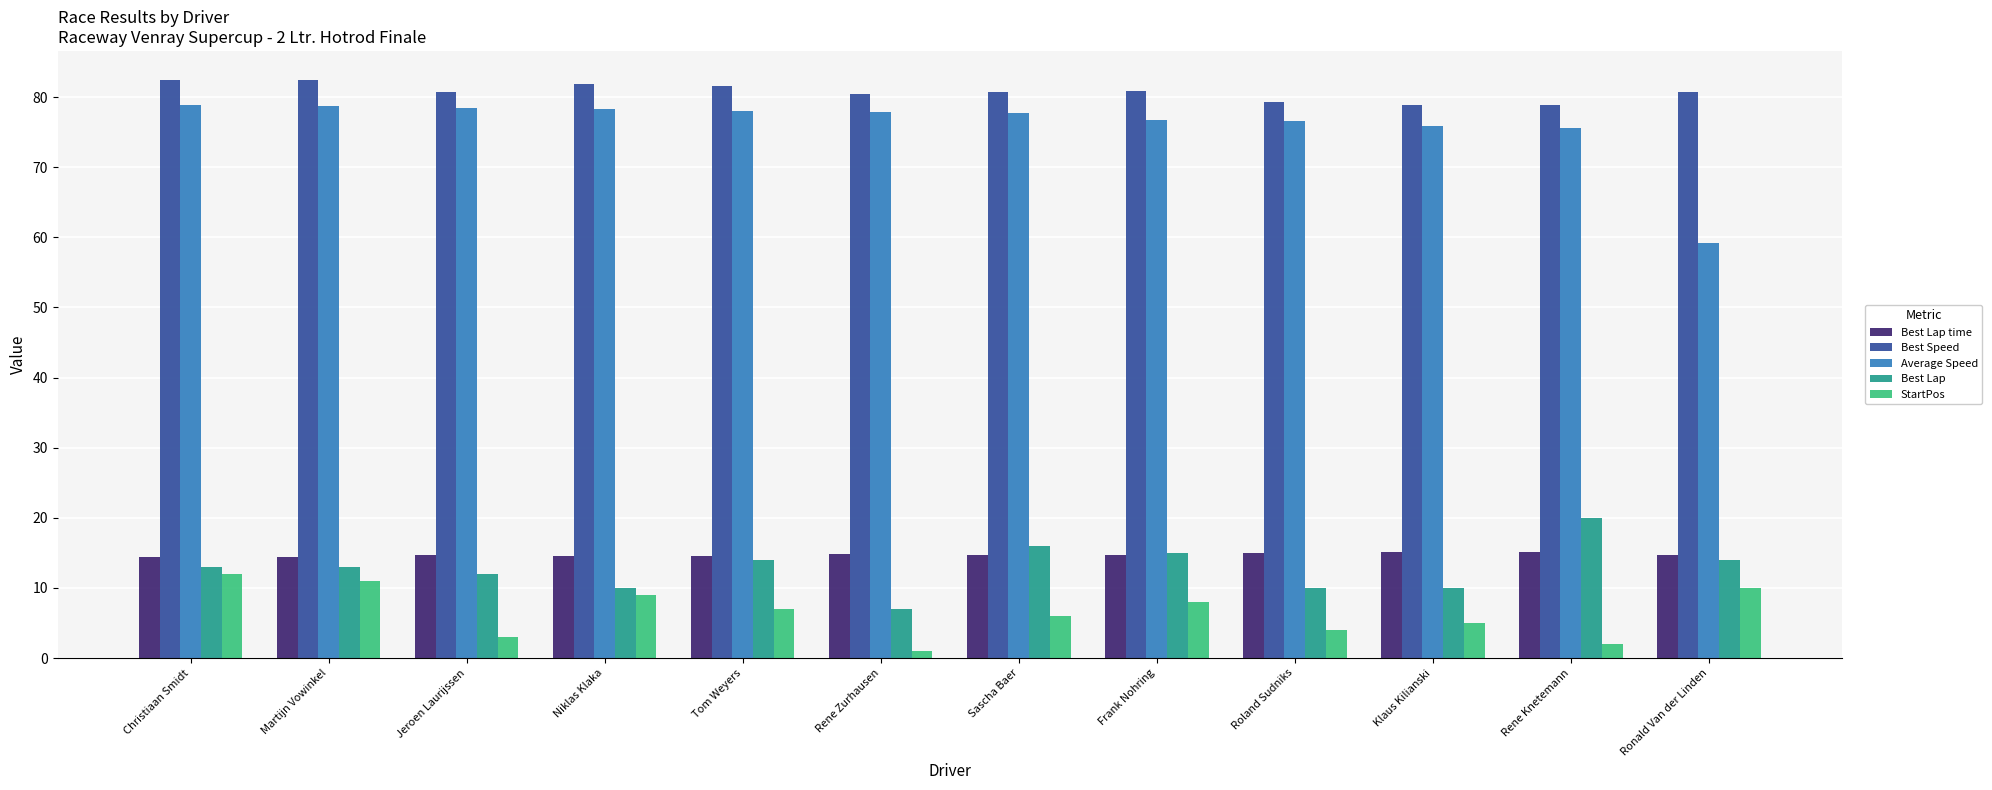

What is the spread (max minus min) of values at Klaus Kilianski?

73.8